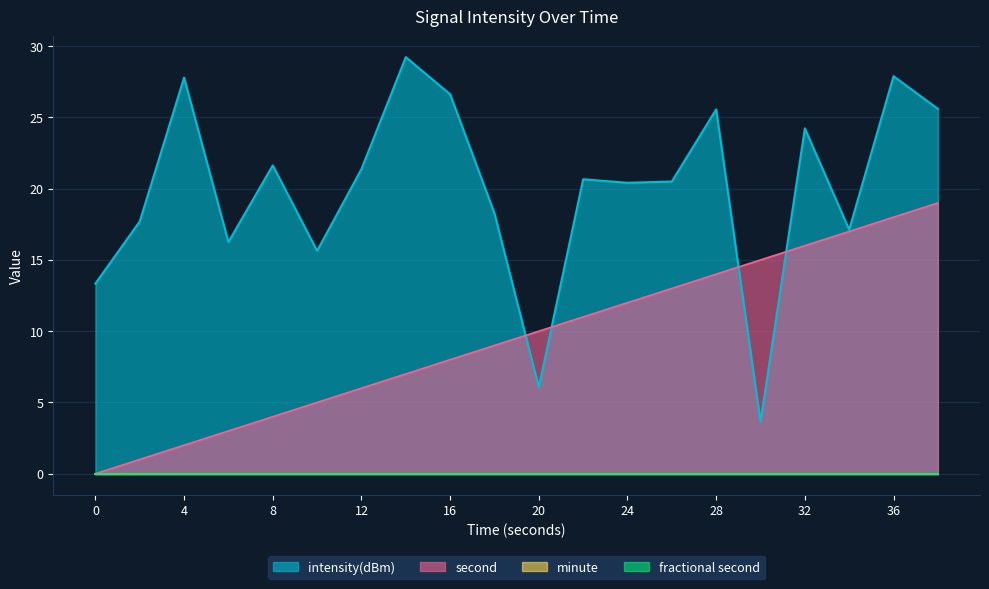

What is the lowest value of the intensity(dBm) series?

3.7